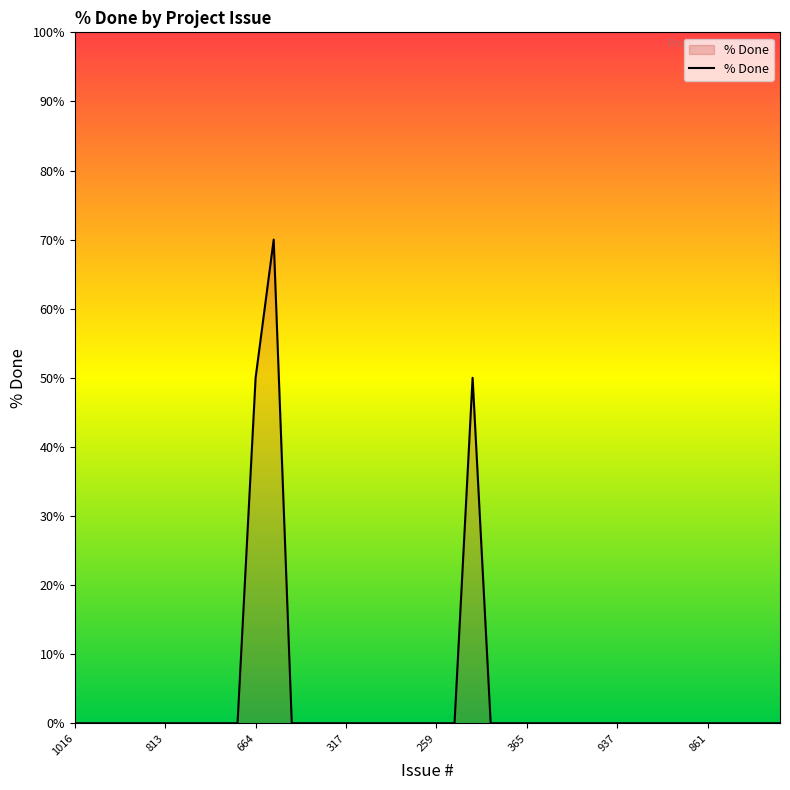

What is the difference between the maximum and minimum values?

70